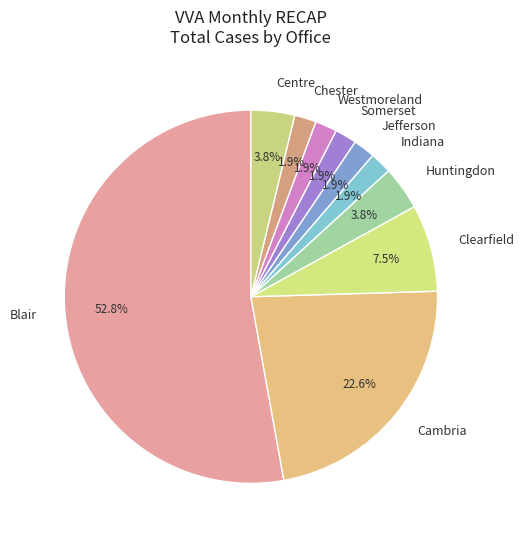

Which slice is the largest?

Blair